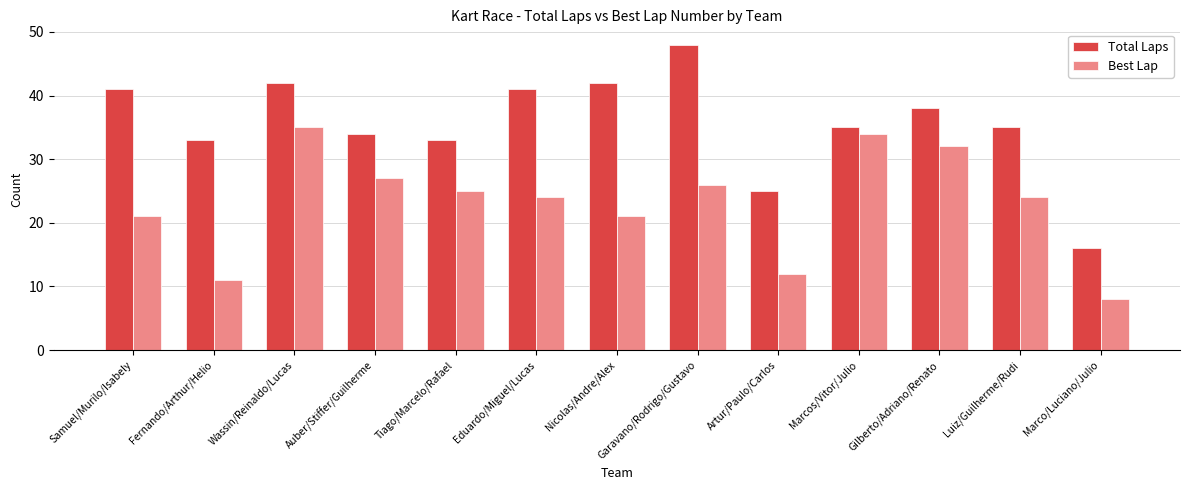

Count the number of data series in this chart.

2